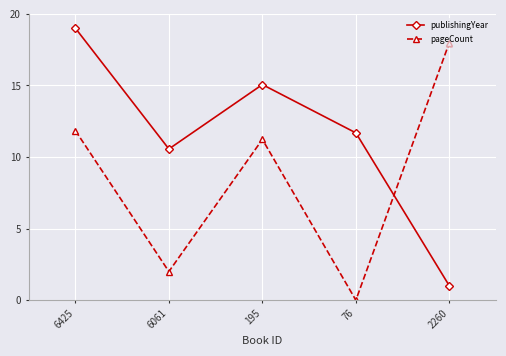

How many data points in publishingYear are less than 11?

2